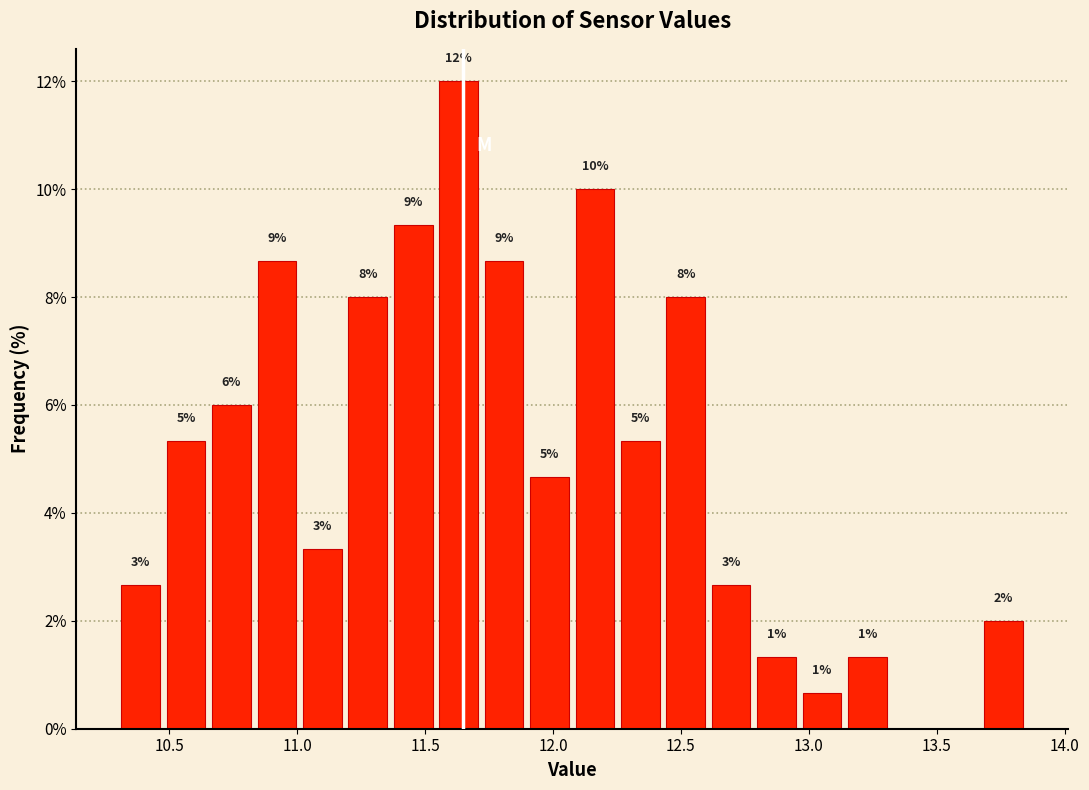

Read against the x-axis, roughly where is the centre of the tallest bar?

11.65